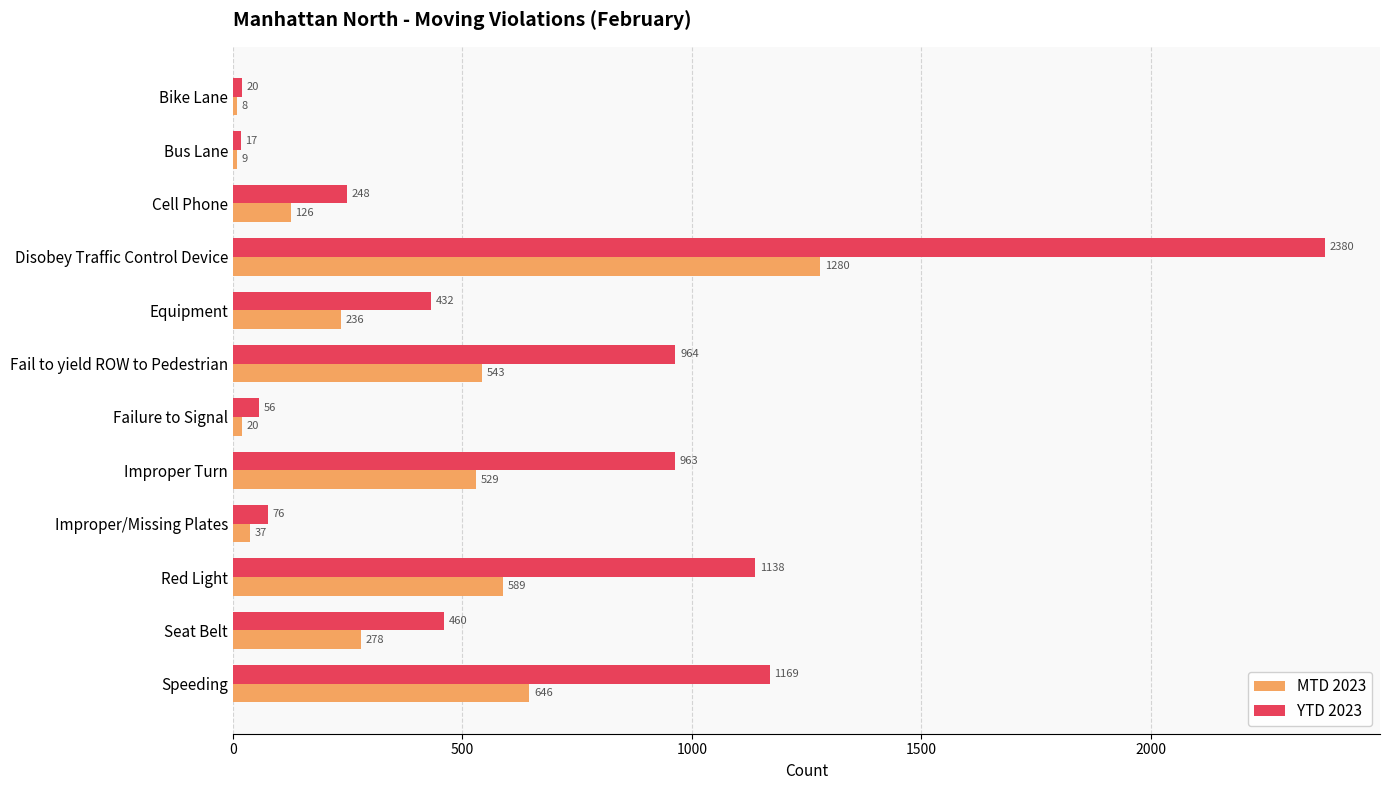

Which series has the largest range (max minus min)?

YTD 2023